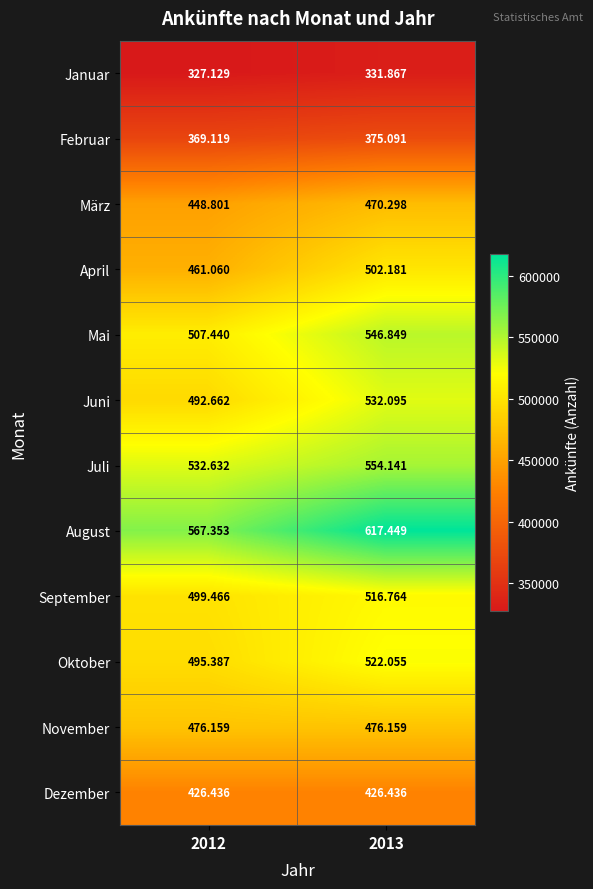

Rank the series at 2012 from lowest to highest value.

Januar, Februar, Dezember, März, April, November, Juni, Oktober, September, Mai, Juli, August